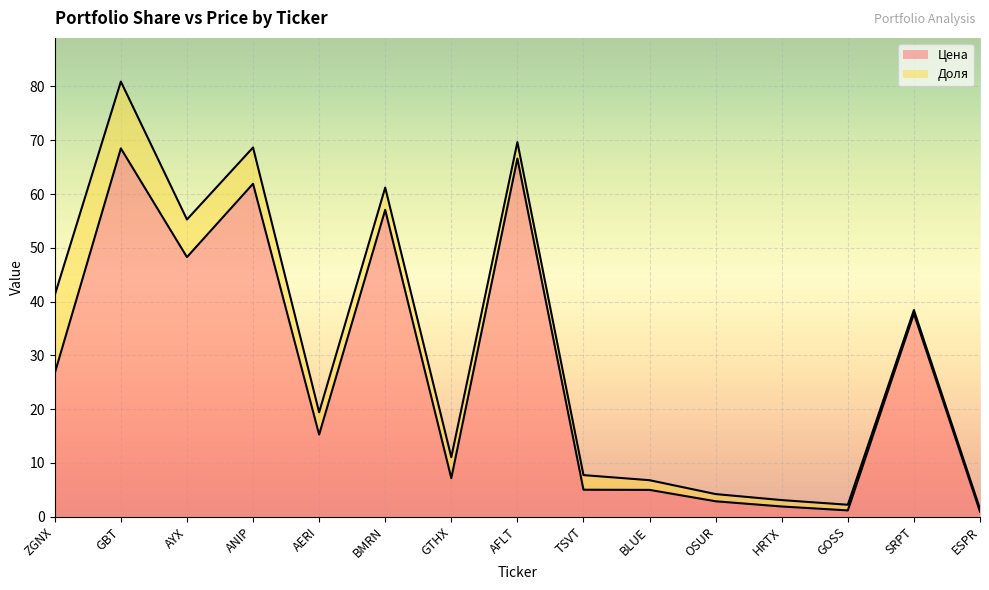

Which has a higher value, GOSS or GBT?

GBT